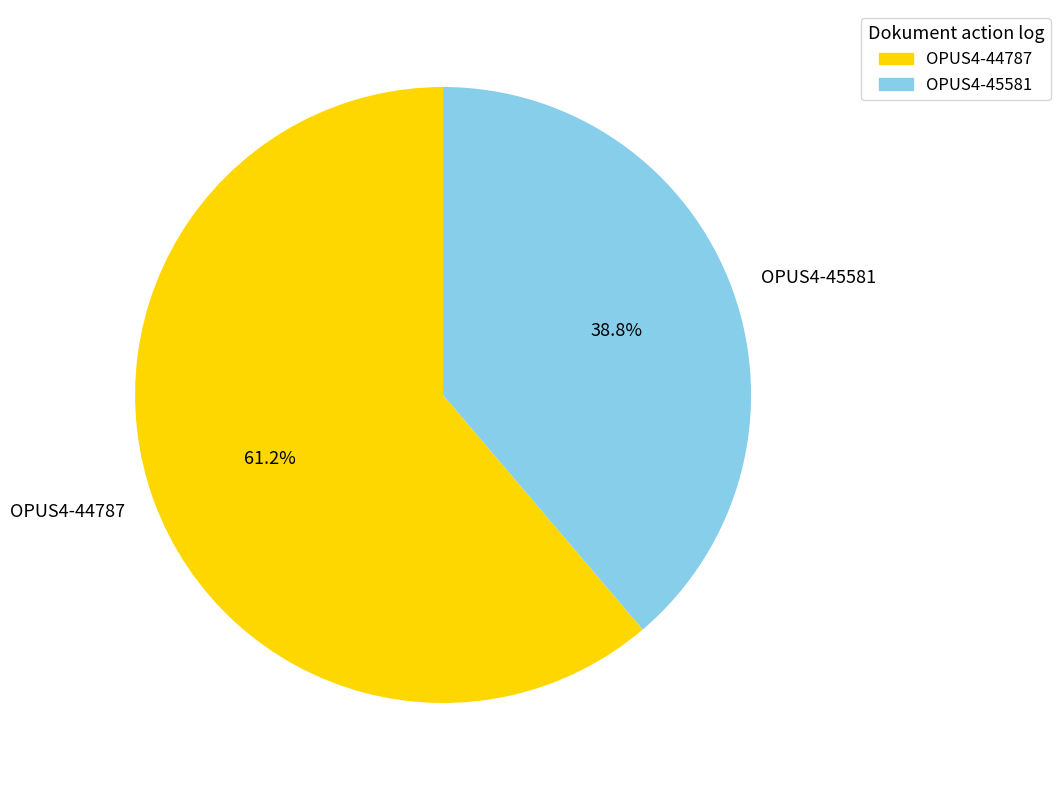

Does OPUS4-44787 account for over 50% of the chart?

Yes